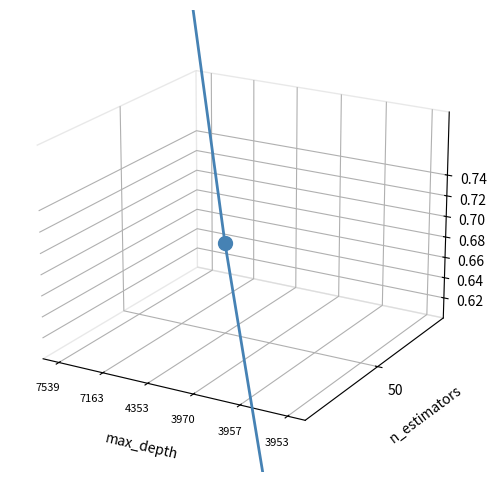

Rank the categories by value from lowest to highest.

3953, 3957, 3970, 4353, 7539, 7163